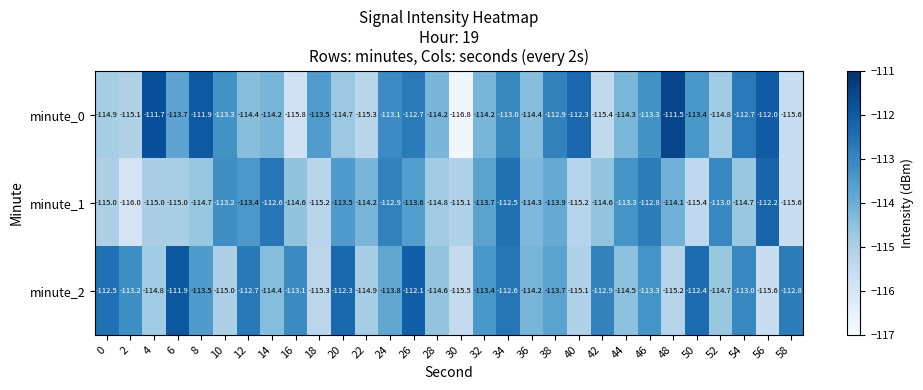

Which series has the largest total across all categories?

minute_2